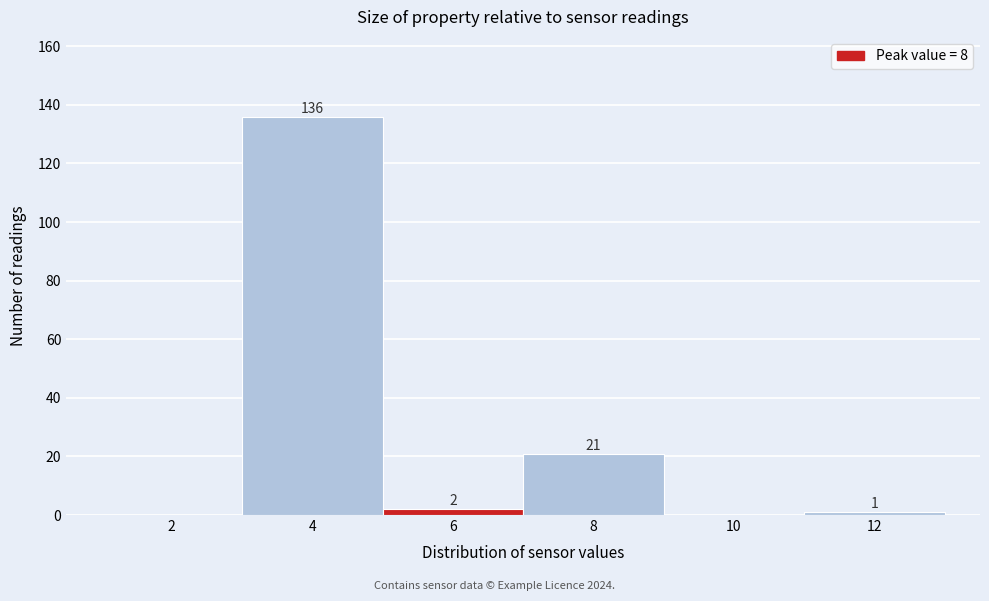

Reading left to right, extract all data points from this chart.

2=0	4=136	6=2	8=21	10=0	12=1